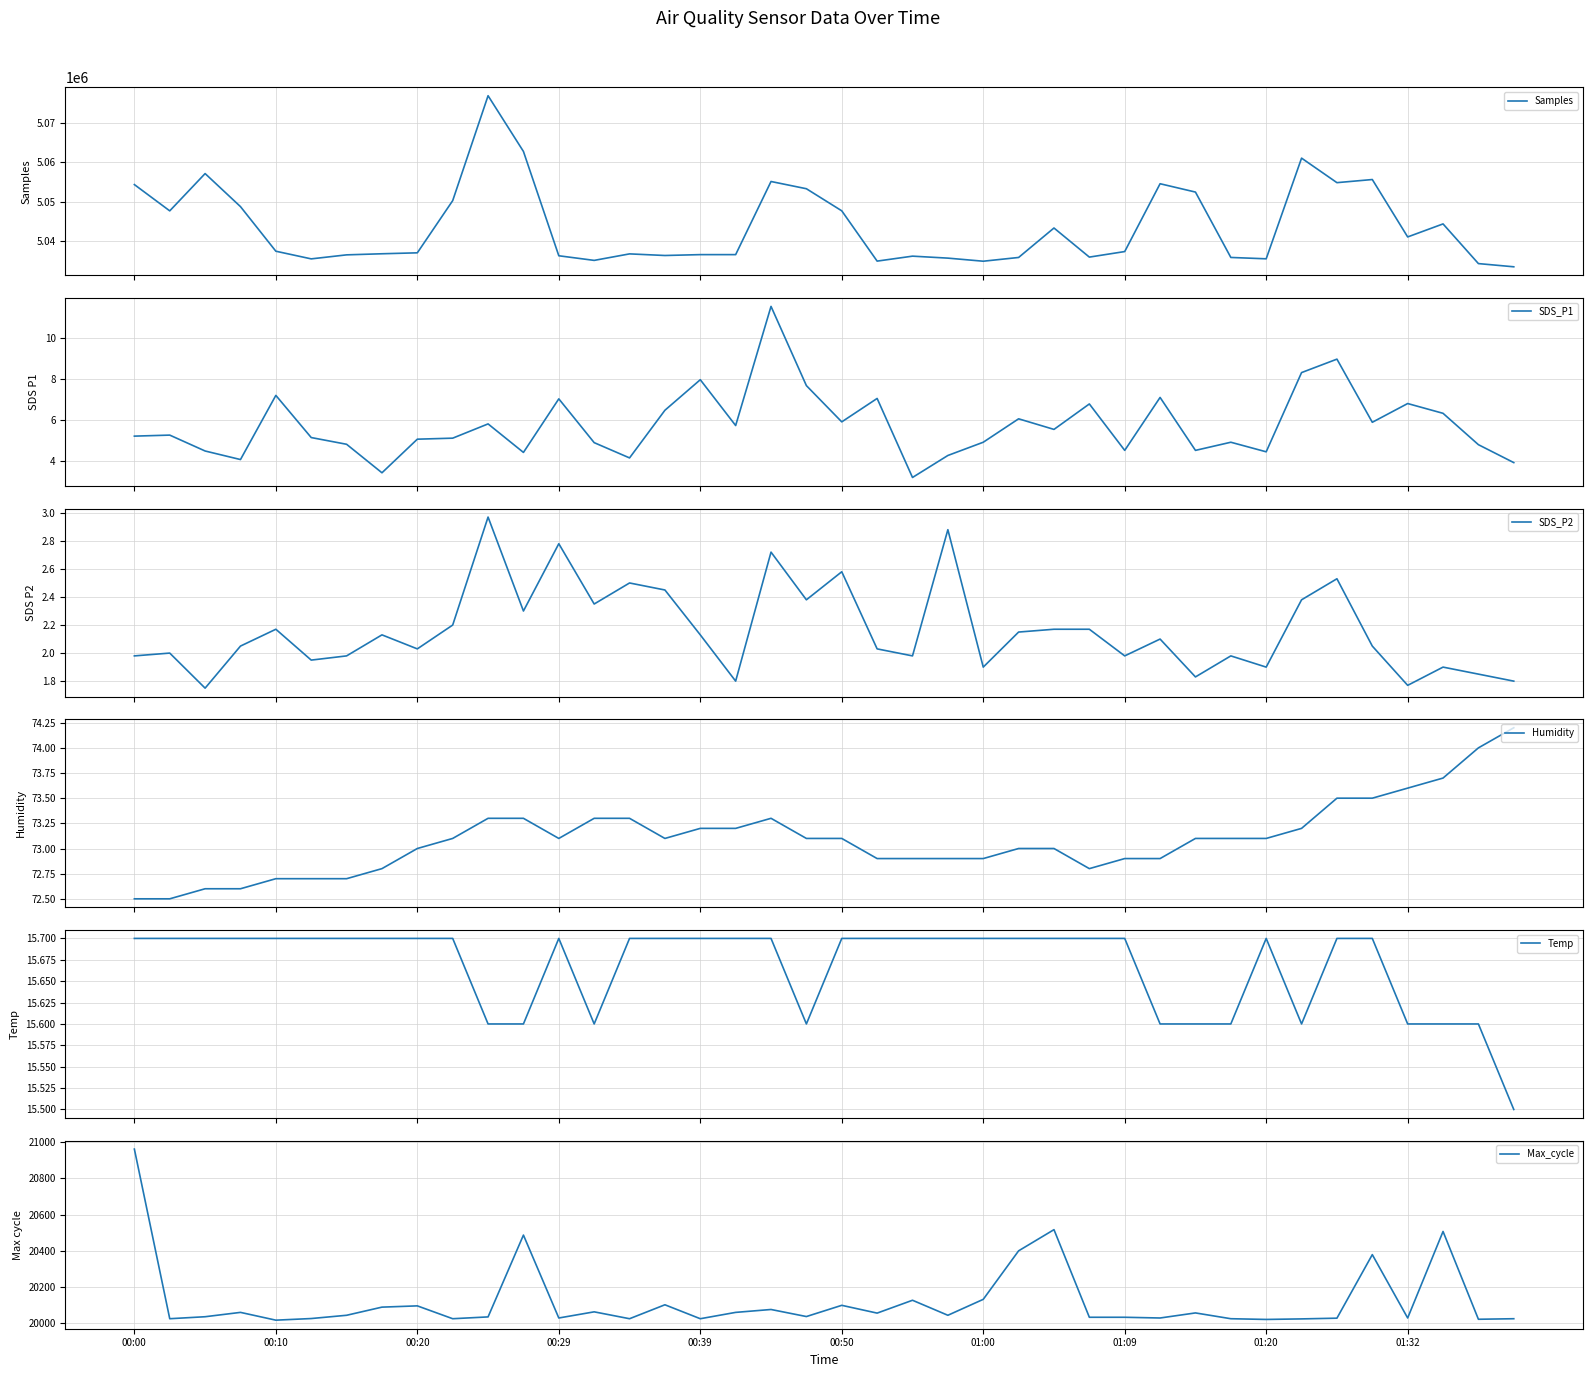

Which series has the largest total across all categories?

Samples